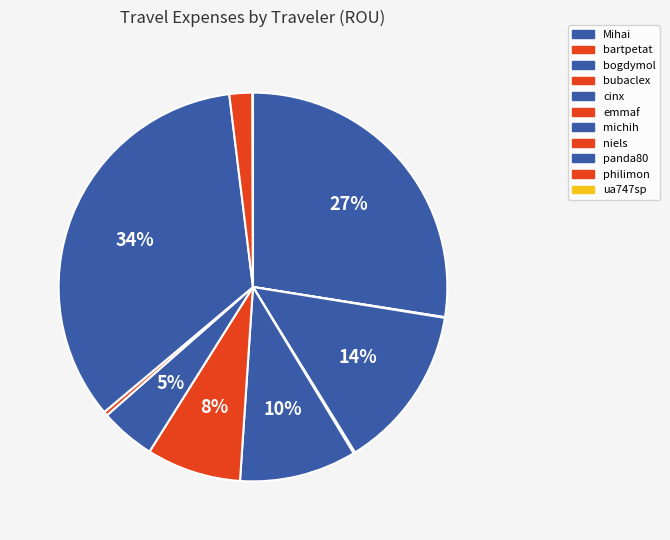

To the nearest percent, what is the average slice percentage?

9%